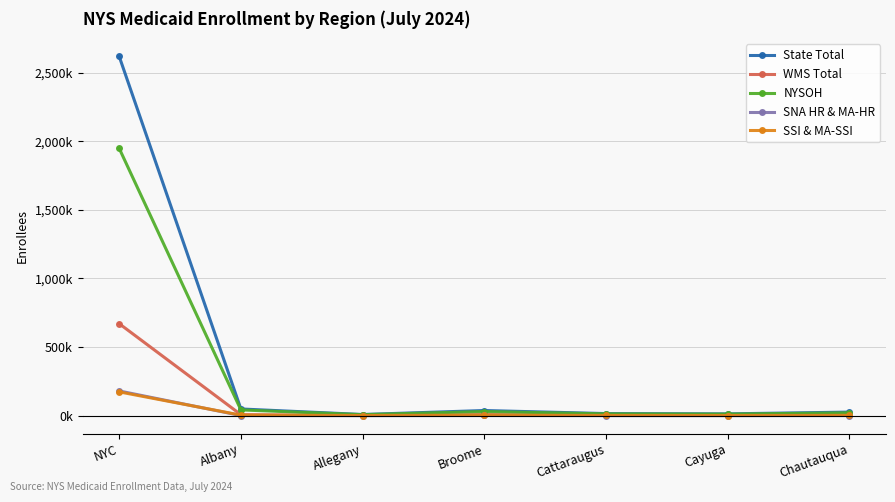

Where is State Total nearest to the value 1313?

Albany